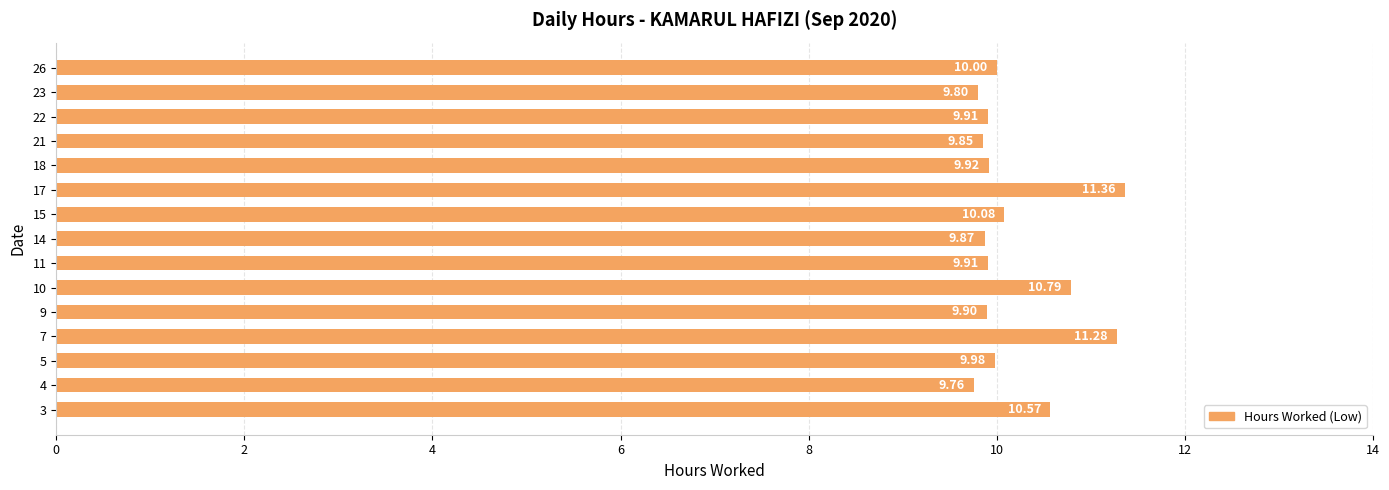

How many data points does each series have?

15